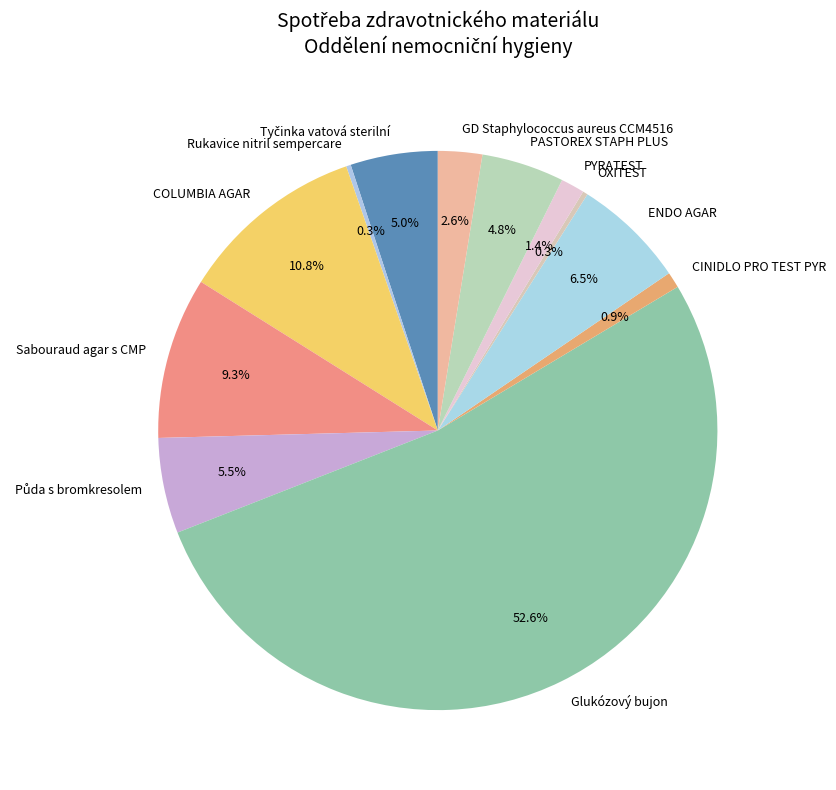

Does Glukózový bujon account for over 50% of the chart?

Yes